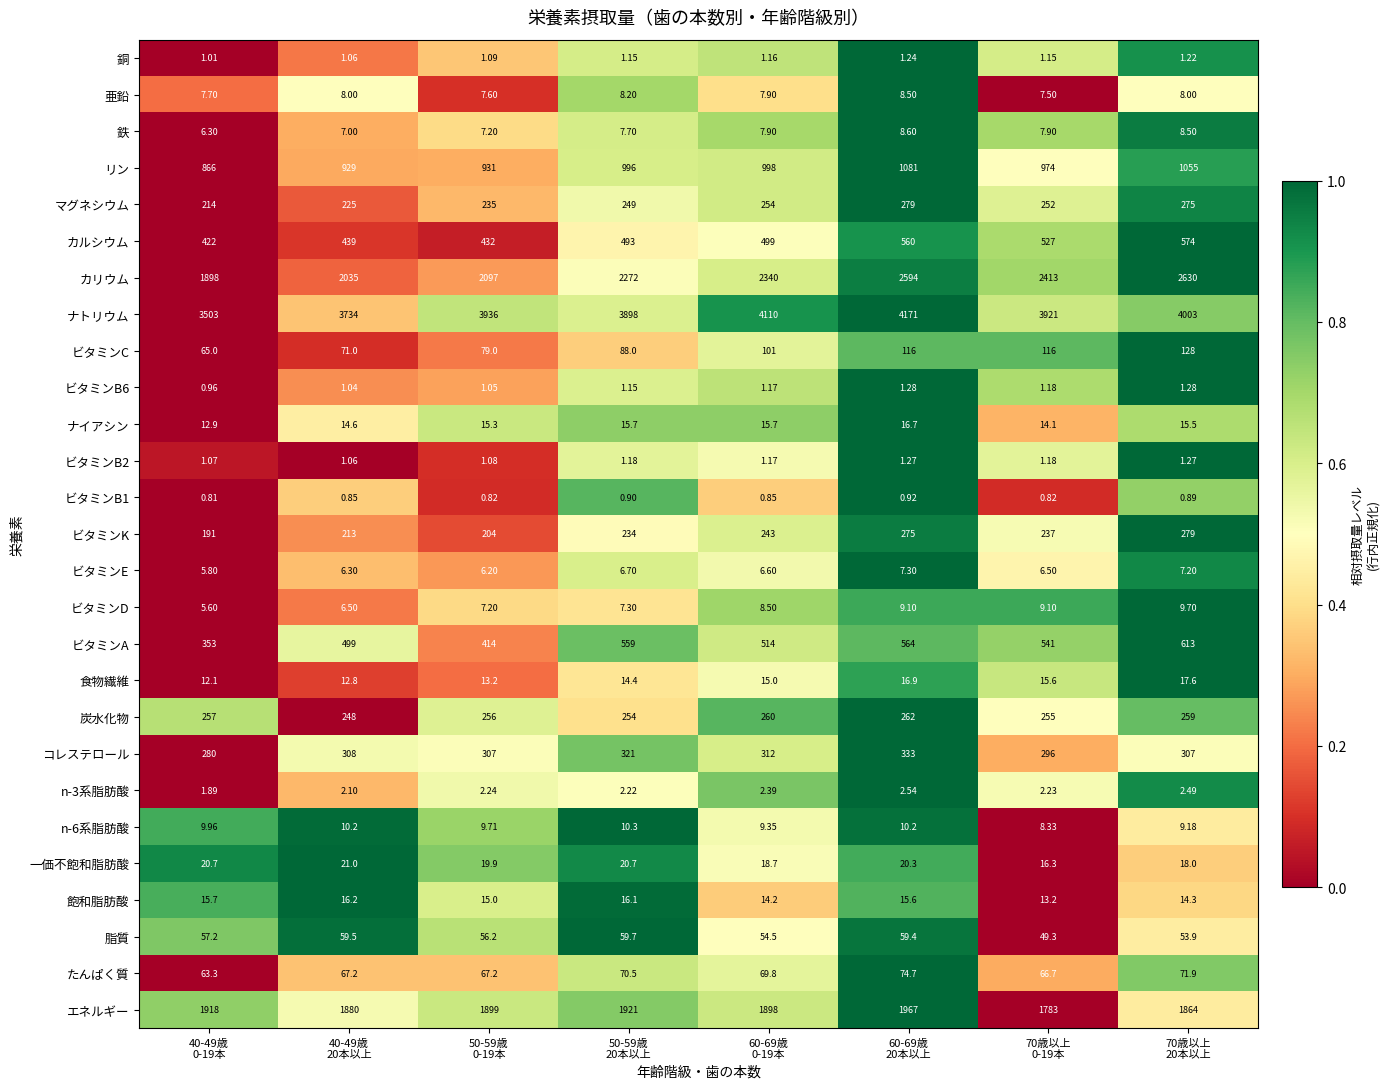

Which series has the largest range (max minus min)?

カリウム